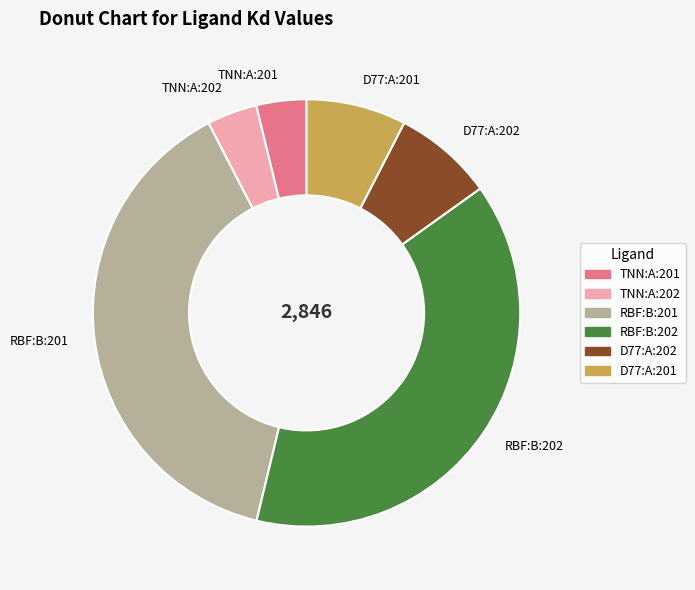

Combined, do D77:A:201 and TNN:A:202 account for over 50%?

No